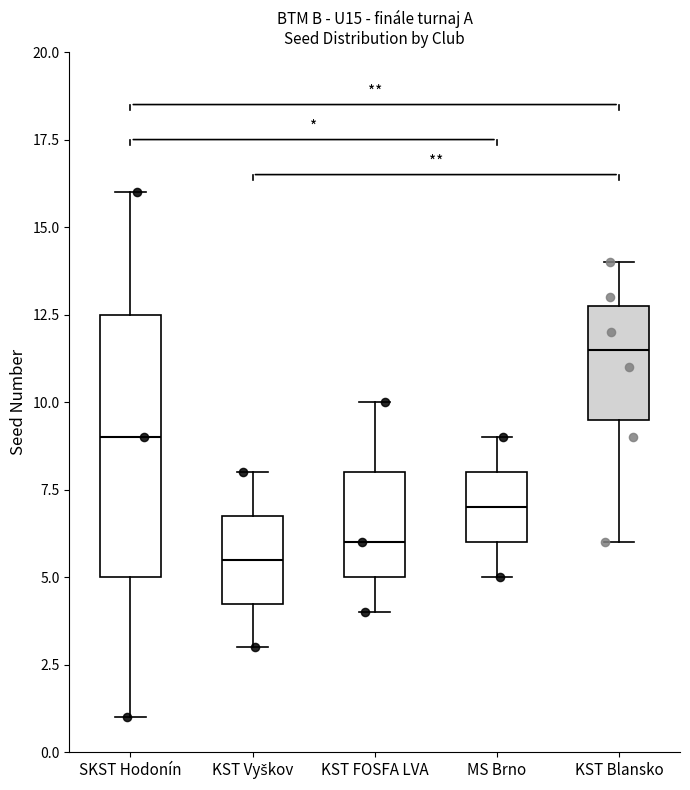

Where does the lower whisker of the box for KST Vyškov end on the y-axis? The values are not printed on the chart, so give them approximately, as read against the axis.

3.0